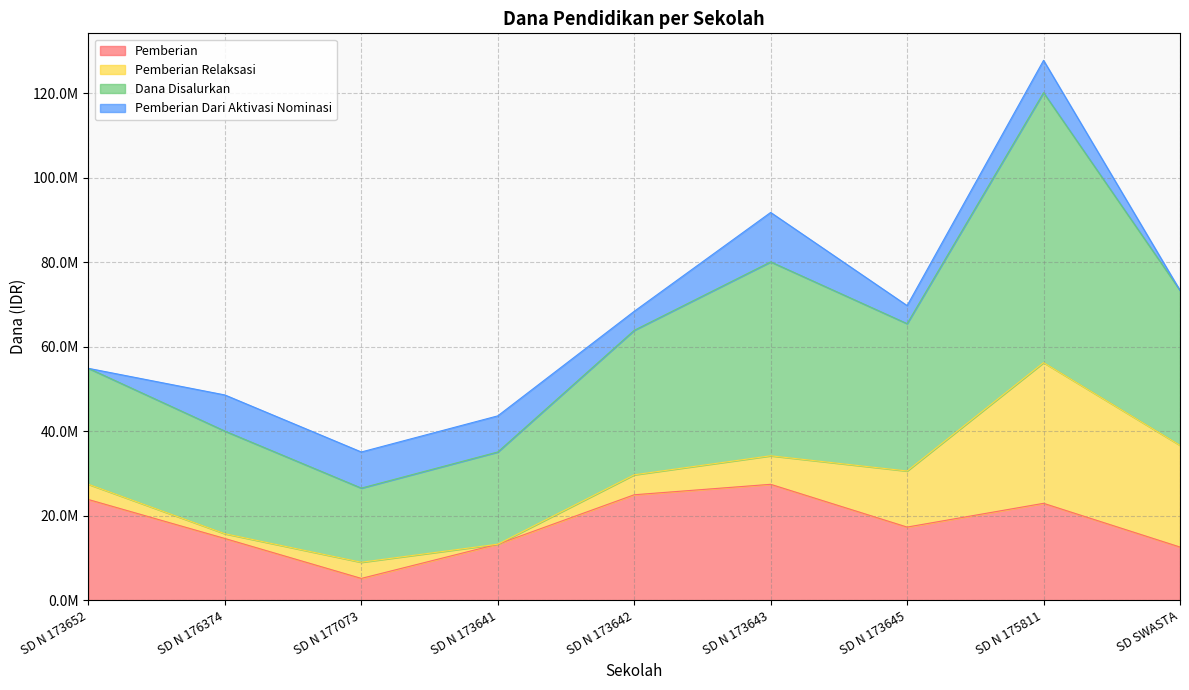

Which series has the widest spread of values?

Dana Disalurkan